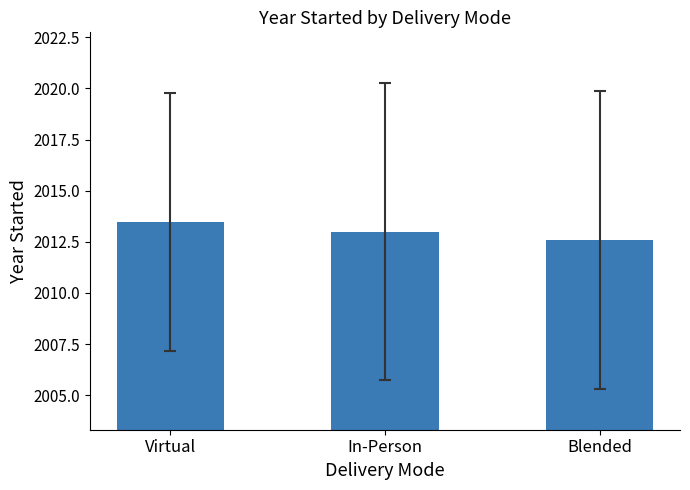

Reading left to right, list all the values displayed in this chart.

2013.5	2013.0	2012.6